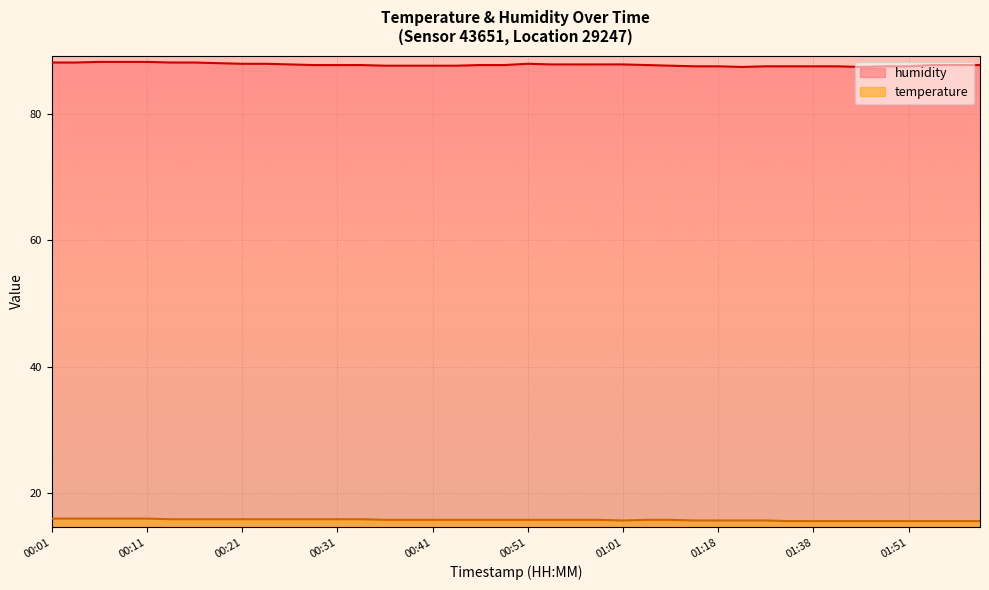

What is the label of the 23rd point from the left?

00:56